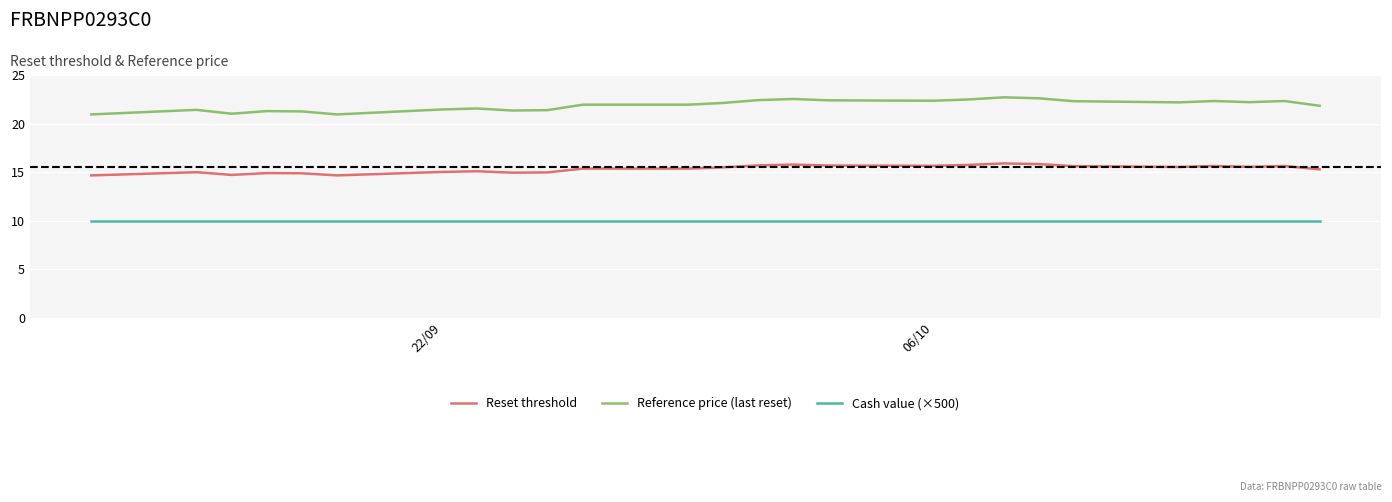

List the series in order of their overall mean, highest first.

Reference price (last reset), Reset threshold, Cash value (×500)